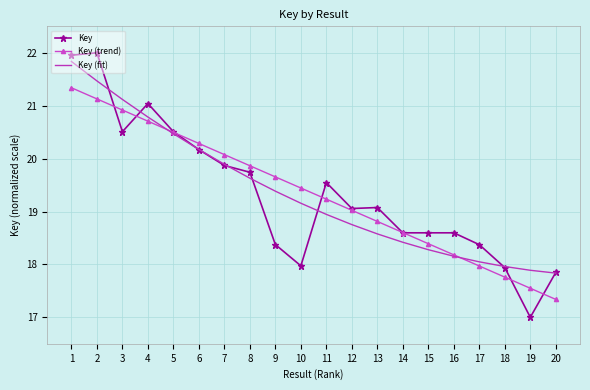

Reading right to left, list all the values displayed in this chart.

Key: 20=17.8	19=17.0	18=17.9	17=18.4	16=18.6	15=18.6	14=18.6	13=19.1	12=19.1	11=19.5	10=18.0	9=18.4	8=19.7	7=19.9	6=20.2	5=20.5	4=21.0	3=20.5	2=22.0	1=22.0
Key (trend): 20=17.3	19=17.5	18=17.8	17=18.0	16=18.2	15=18.4	14=18.6	13=18.8	12=19.0	11=19.2	10=19.4	9=19.7	8=19.9	7=20.1	6=20.3	5=20.5	4=20.7	3=20.9	2=21.1	1=21.3
Key (fit): 20=17.8	19=17.9	18=18.0	17=18.0	16=18.2	15=18.3	14=18.4	13=18.6	12=18.8	11=18.9	10=19.2	9=19.4	8=19.6	7=19.9	6=20.2	5=20.5	4=20.8	3=21.1	2=21.5	1=21.8